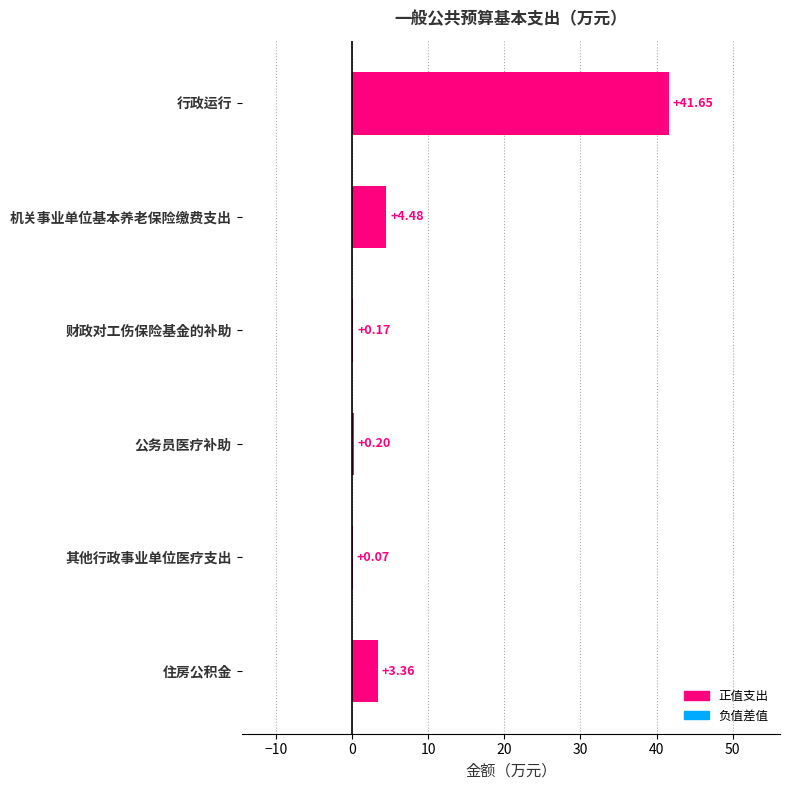

Which label corresponds to the largest value in the chart?

行政运行